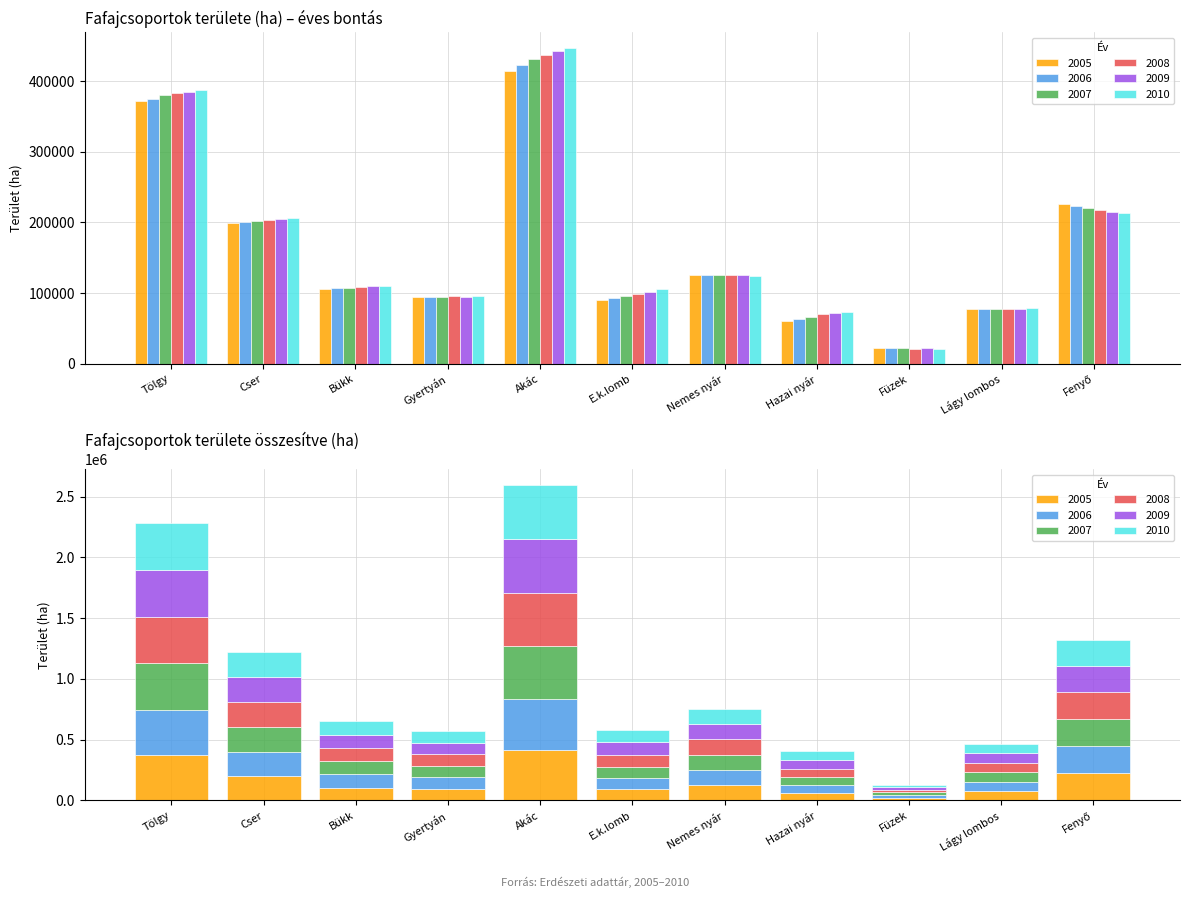

What is the difference between the maximum and second lowest values in the 2006 series?

359228.8